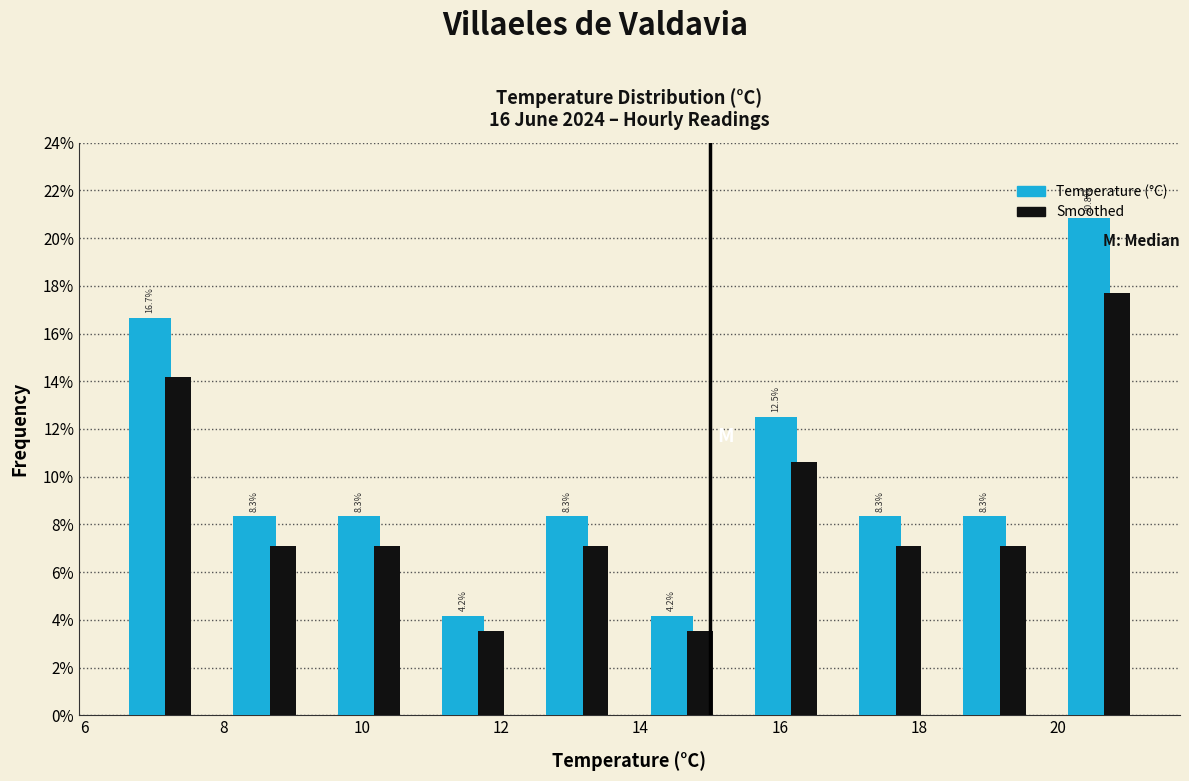

In the Smoothed series, which range on the x-axis has the tallest bar?

19.9 to 21.4